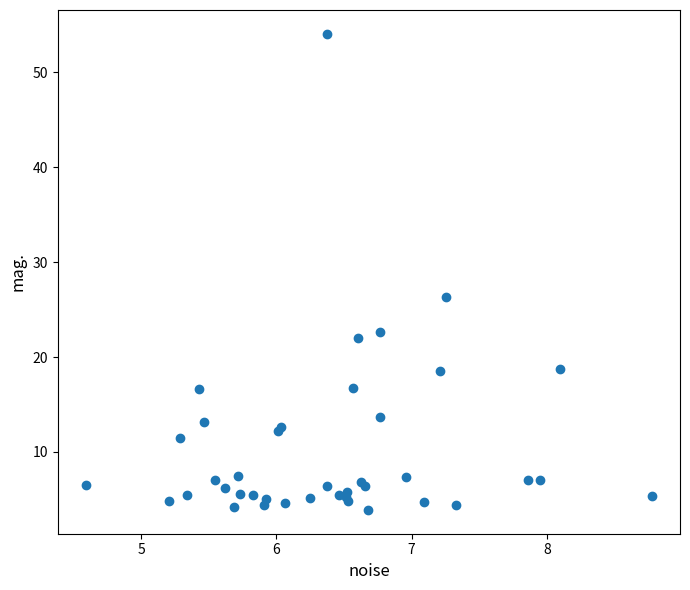

What Y value in the scatter plot is closest to 28?

26.3